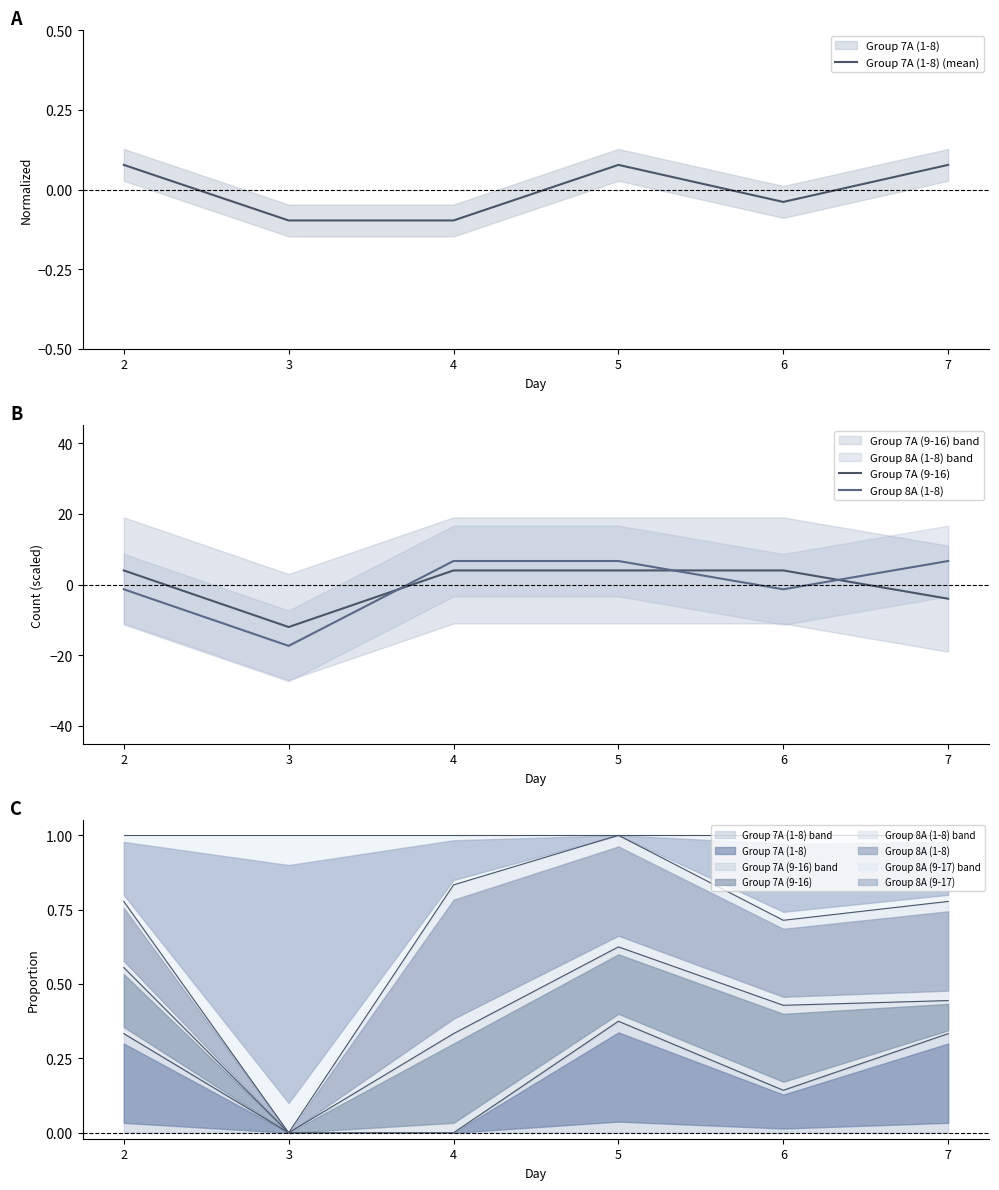

How many Group 7A (1-8) (mean) values are between 0 and 1?

3